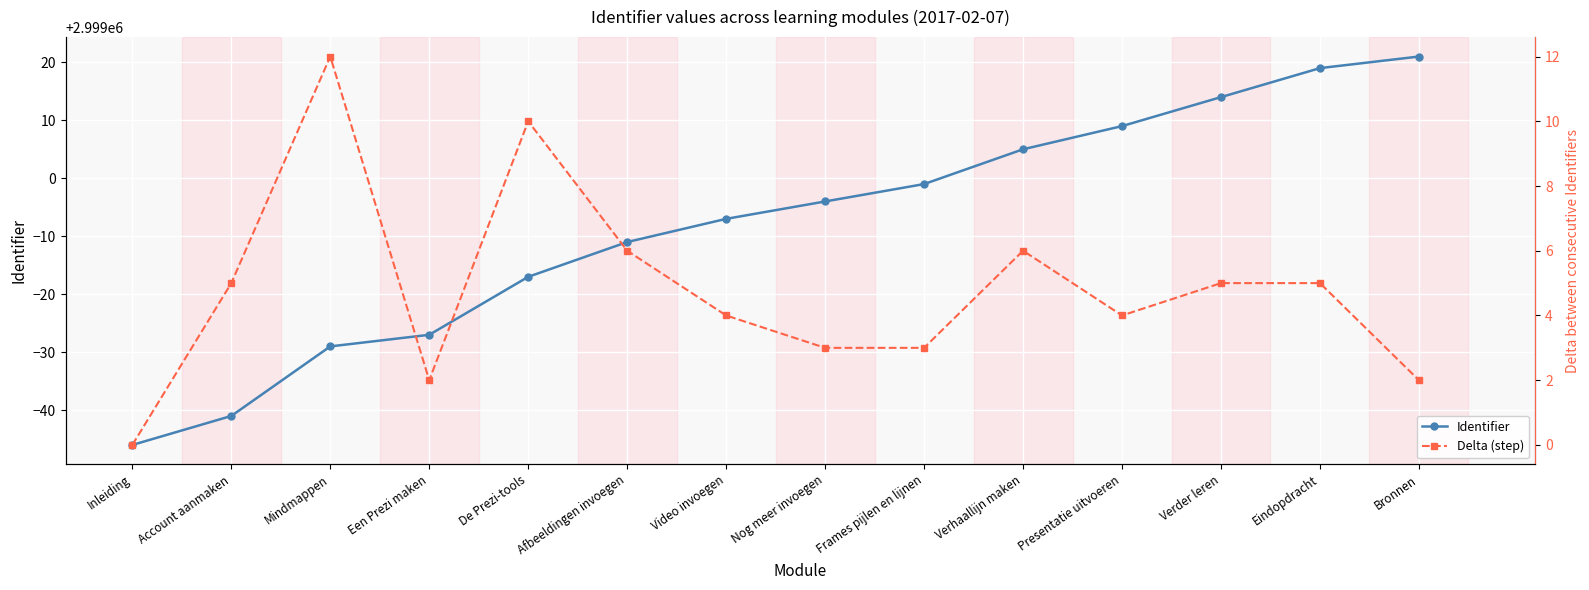

What is the highest value of the Identifier series?

2999021